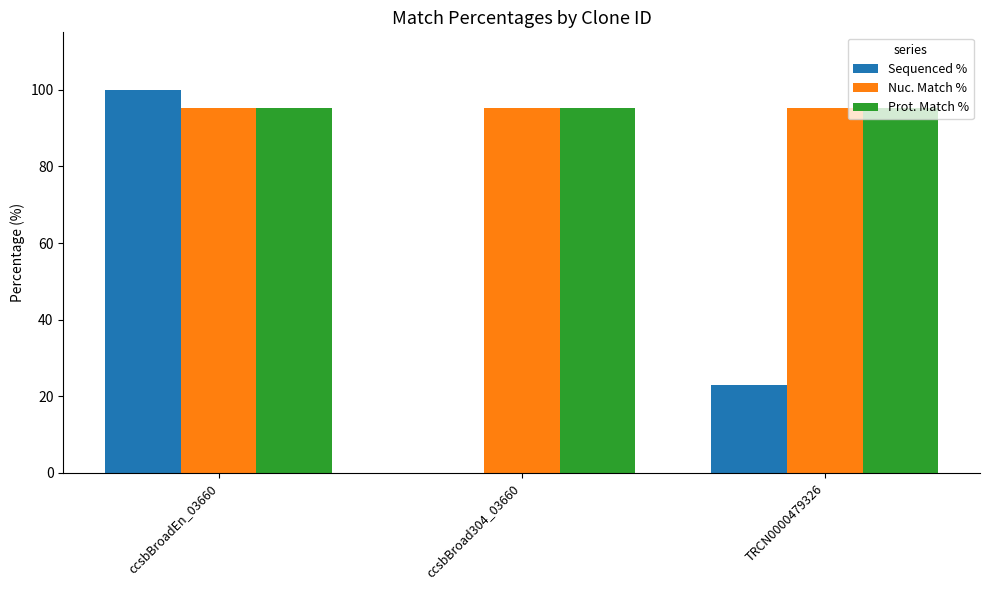

True or false: Nuc. Match % has a value of 39.2 at ccsbBroadEn_03660.

False